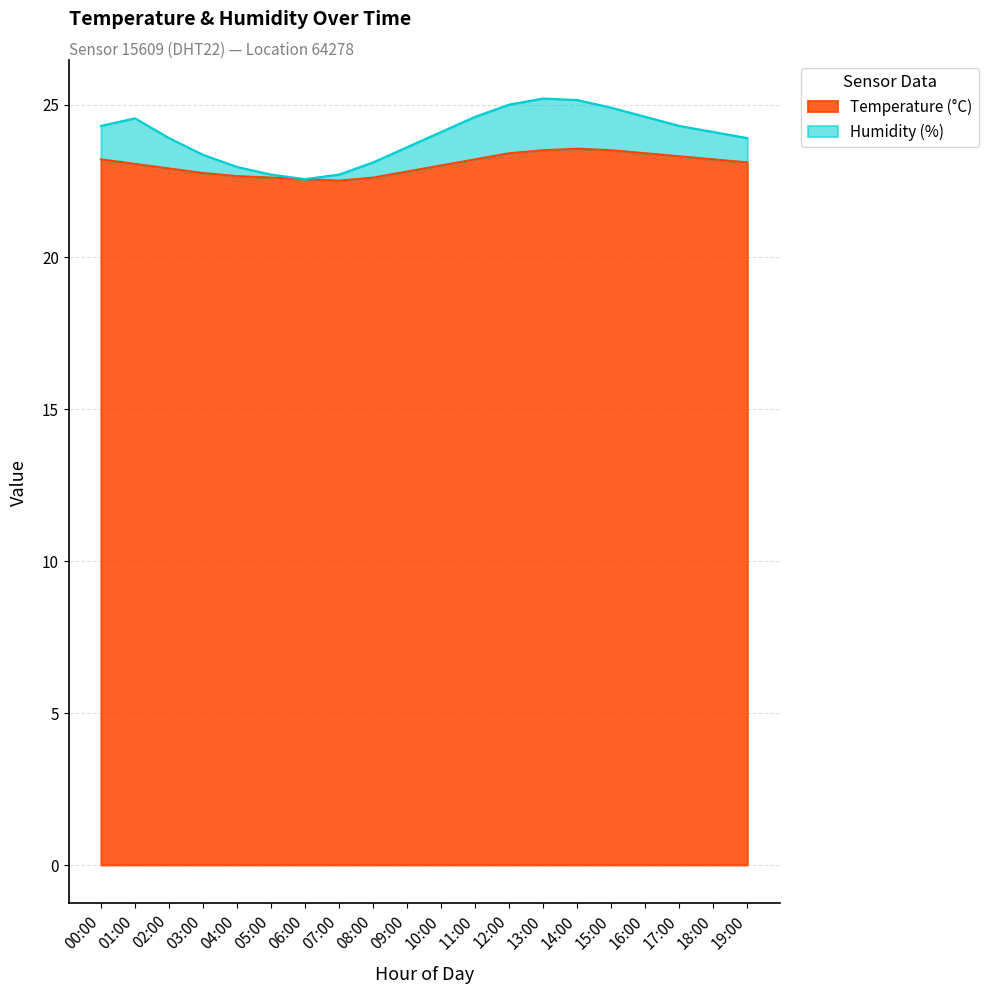

What is the lowest value of the Humidity (%) series?

22.6